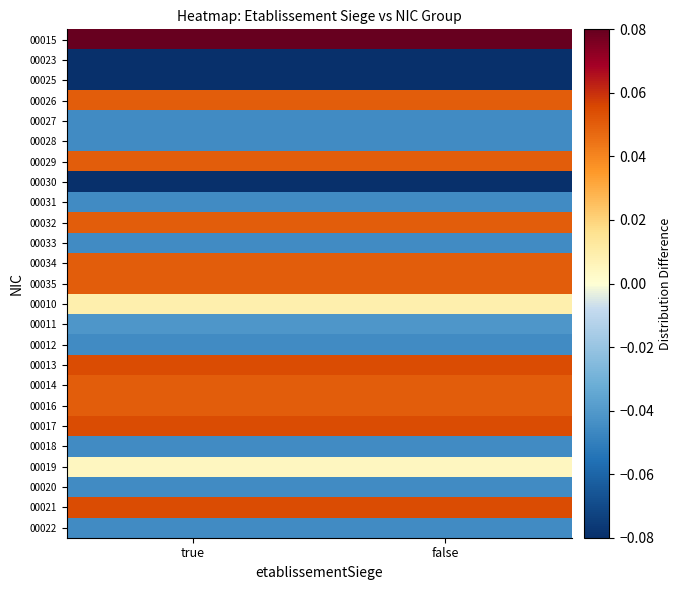

Rank the series by their maximum value, from highest to lowest.

00015, 00013, 00017, 00021, 00026, 00029, 00032, 00034, 00035, 00014, 00016, 00010, 00019, 00011, 00027, 00028, 00031, 00033, 00012, 00018, 00020, 00022, 00023, 00025, 00030